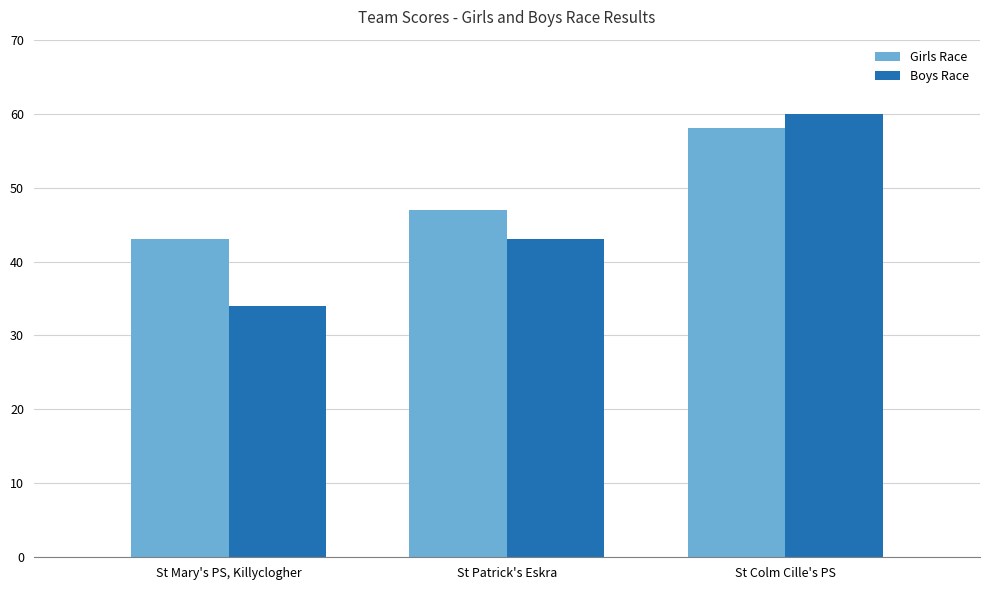

At which category does the chart reach its minimum across all series?

St Mary's PS, Killyclogher